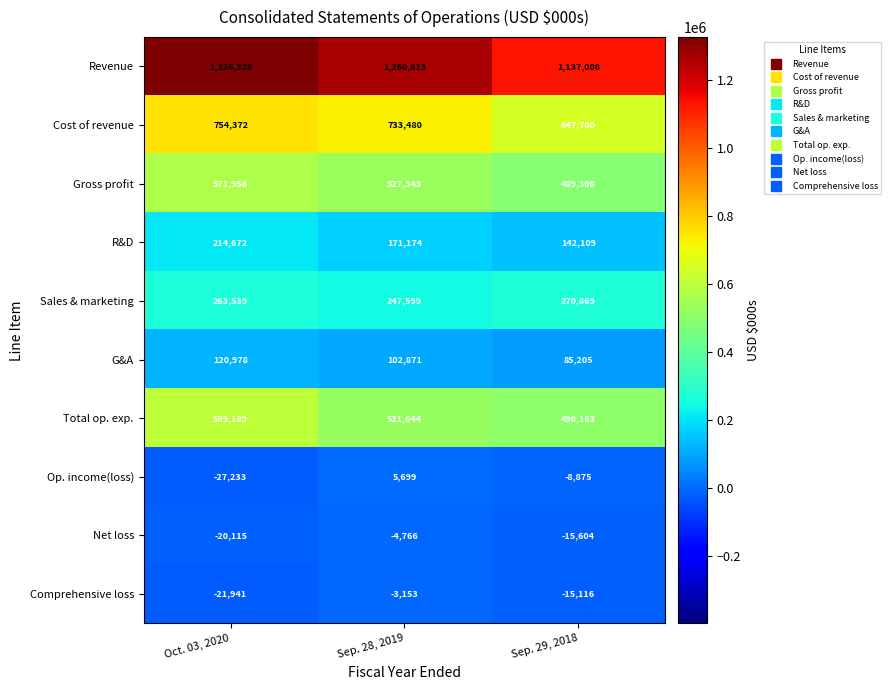

What is the average value of the G&A series?

103018